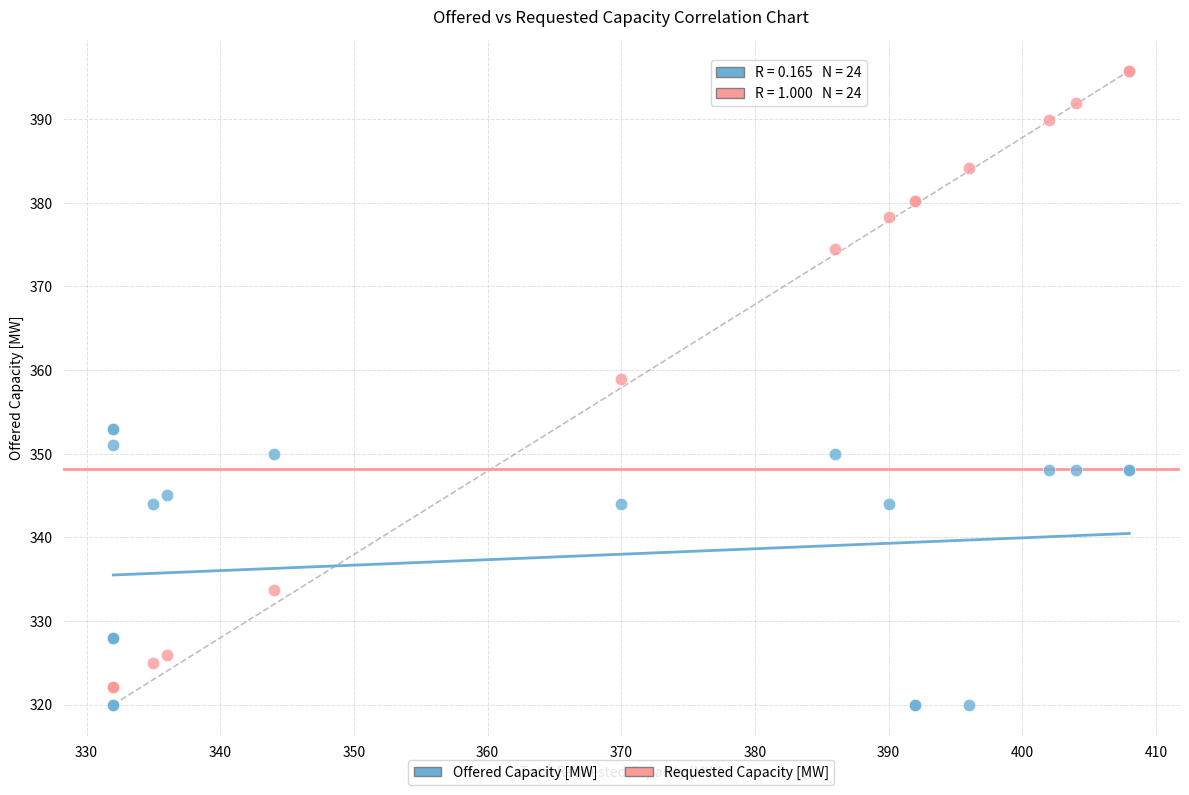

Across all series, what Y value is closest to 357?

358.9